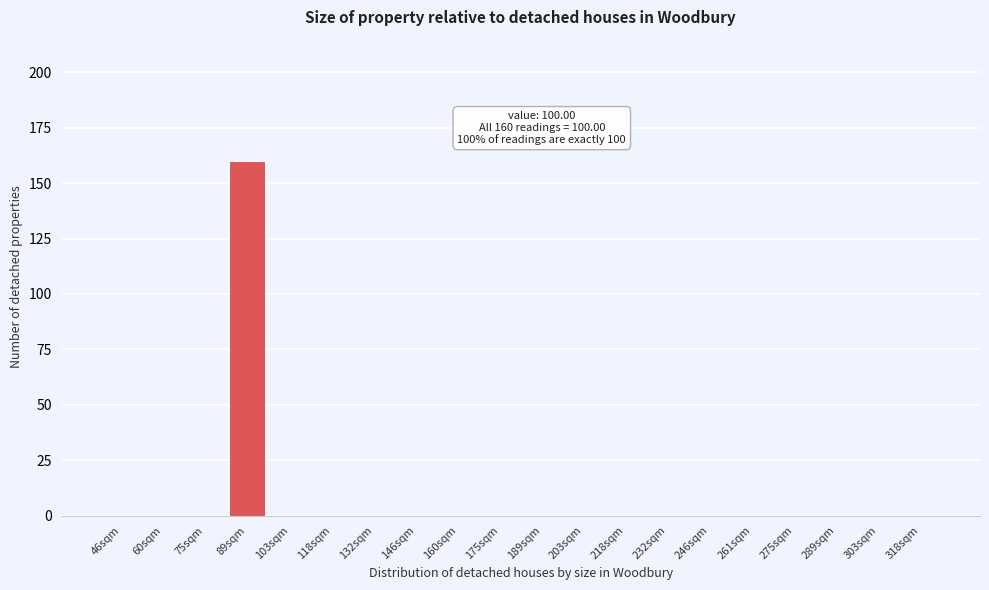

Reading left to right, transcribe all the data shown in this chart.

46sqm=0	60sqm=0	75sqm=0	89sqm=160	103sqm=0	118sqm=0	132sqm=0	146sqm=0	160sqm=0	175sqm=0	189sqm=0	203sqm=0	218sqm=0	232sqm=0	246sqm=0	261sqm=0	275sqm=0	289sqm=0	303sqm=0	318sqm=0